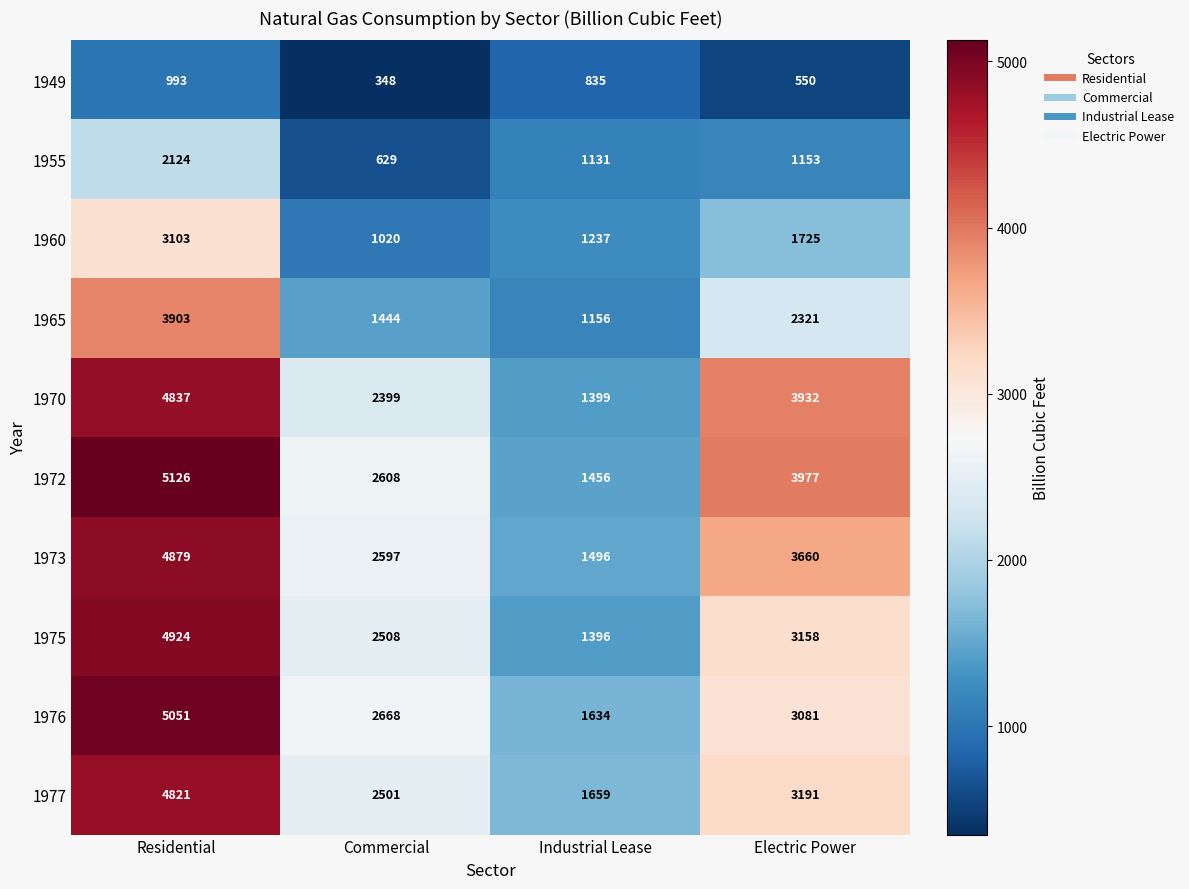

Between Industrial Lease and Electric Power, which series saw the biggest shift?

1970